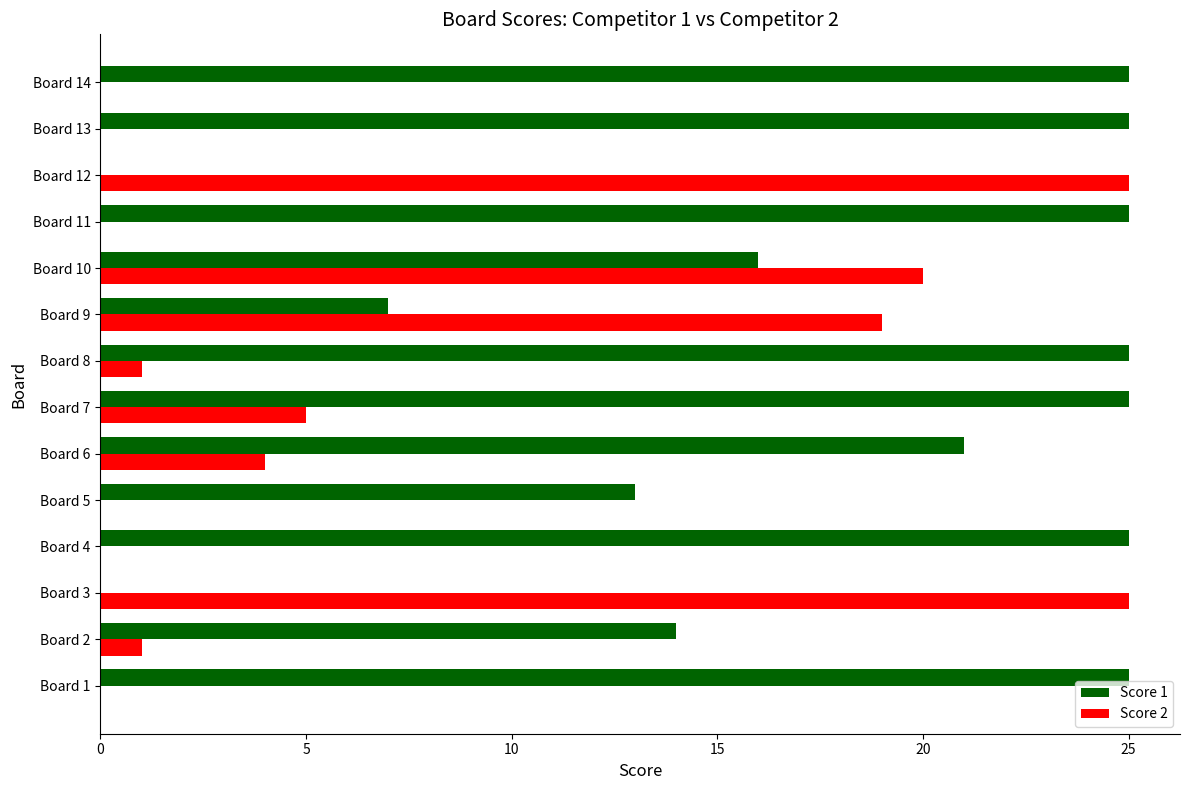

How many distinct data groups are displayed?

2